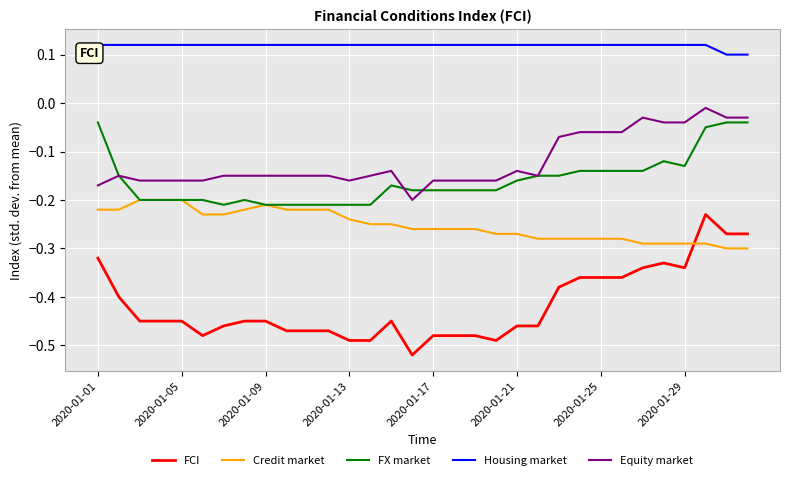

What are all the series names shown in the legend?

FCI, Credit market, FX market, Housing market, Equity market